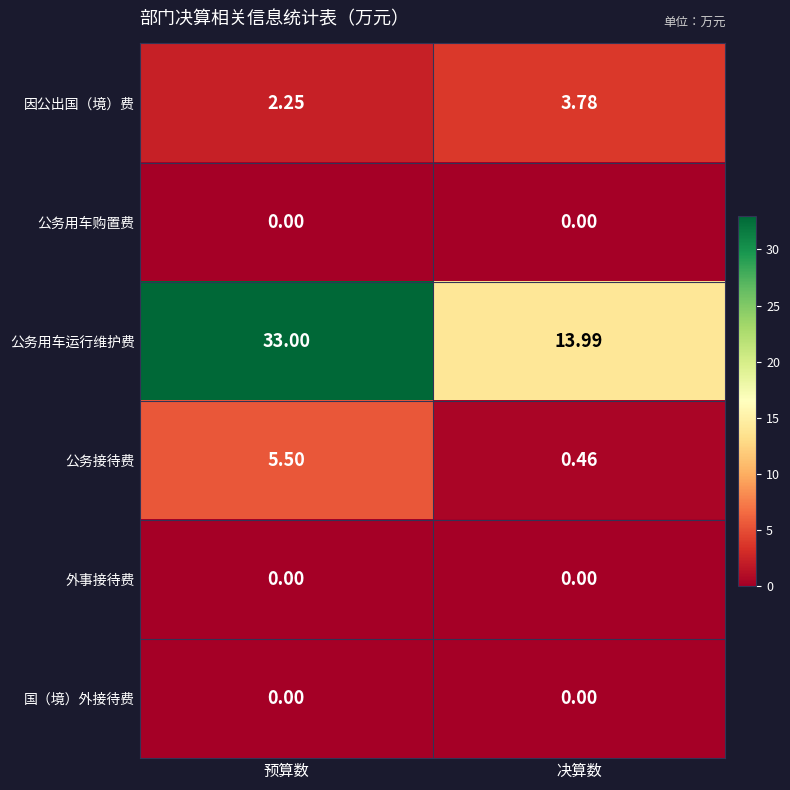

At how many categories does at least one series exceed 9?

2